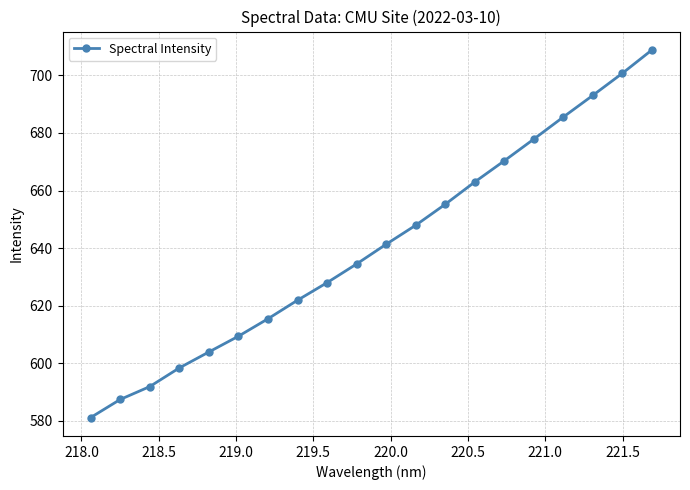

What is the smallest value displayed?

581.1